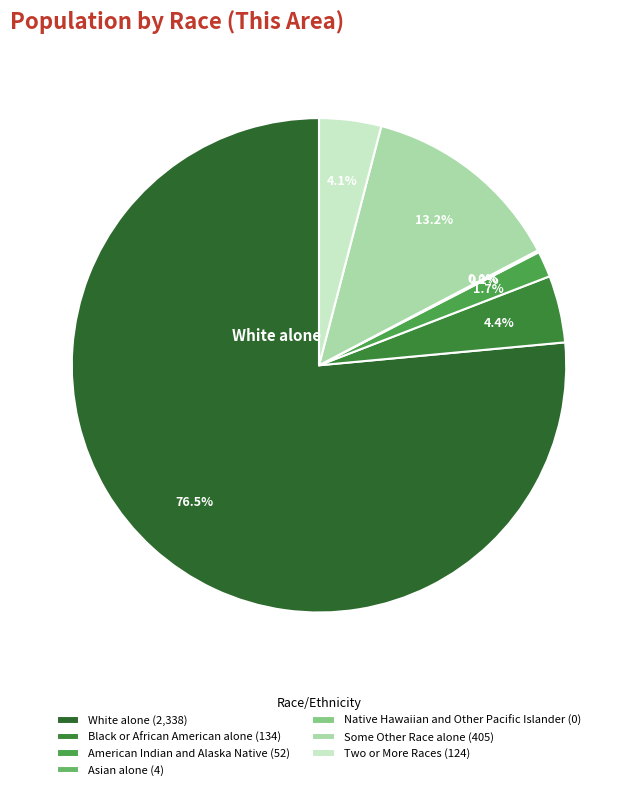

Which category has the smallest portion of the pie?

Native Hawaiian and Other Pacific Islander